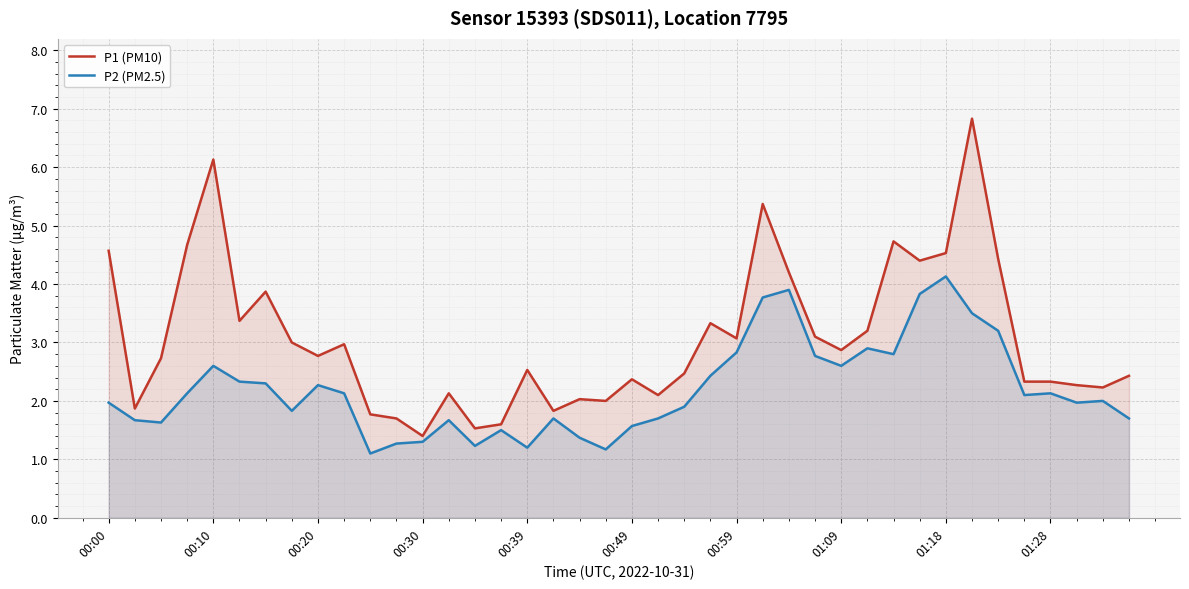

True or false: P1 (PM10) and P2 (PM2.5) intersect in this chart.

False